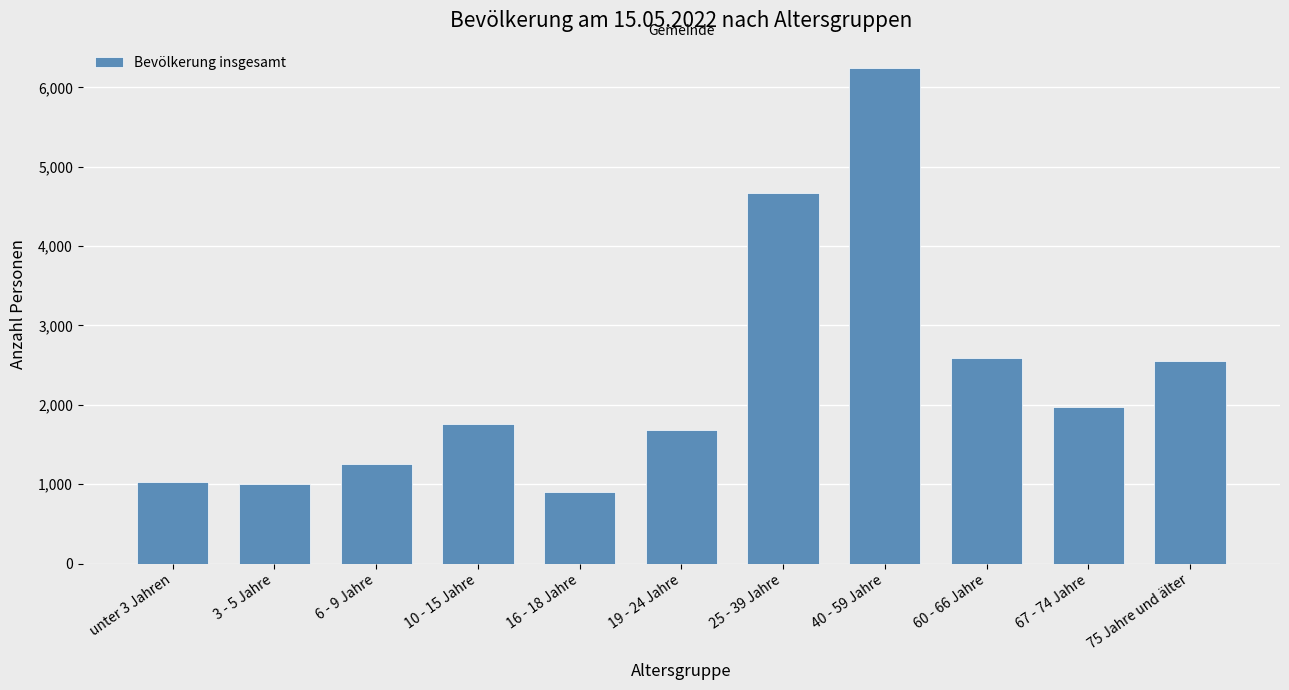

What is the label of the 9th bar from the right?

6 - 9 Jahre